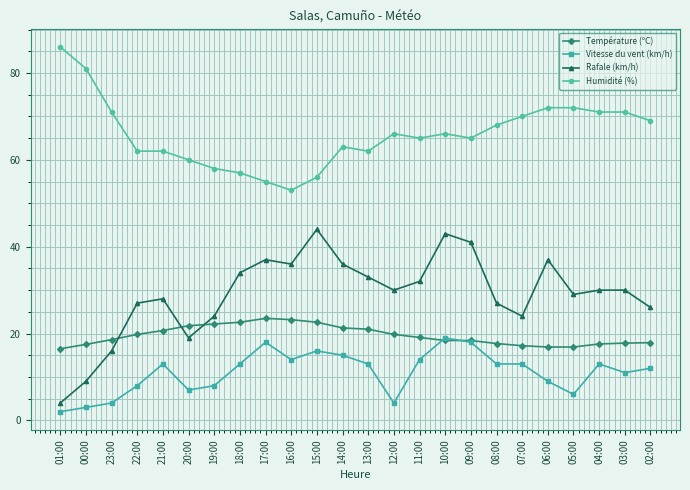

Which series has the largest range (max minus min)?

Rafale (km/h)